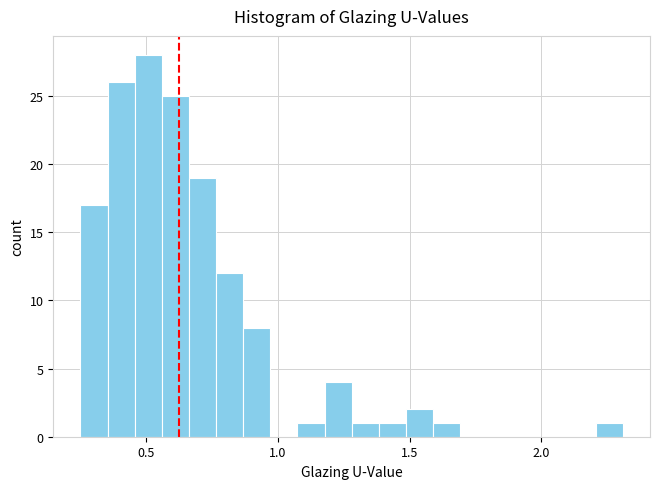

Around what value on the x-axis is the tallest bar? Give the approximate position of its centre, as read against the axis.

0.50